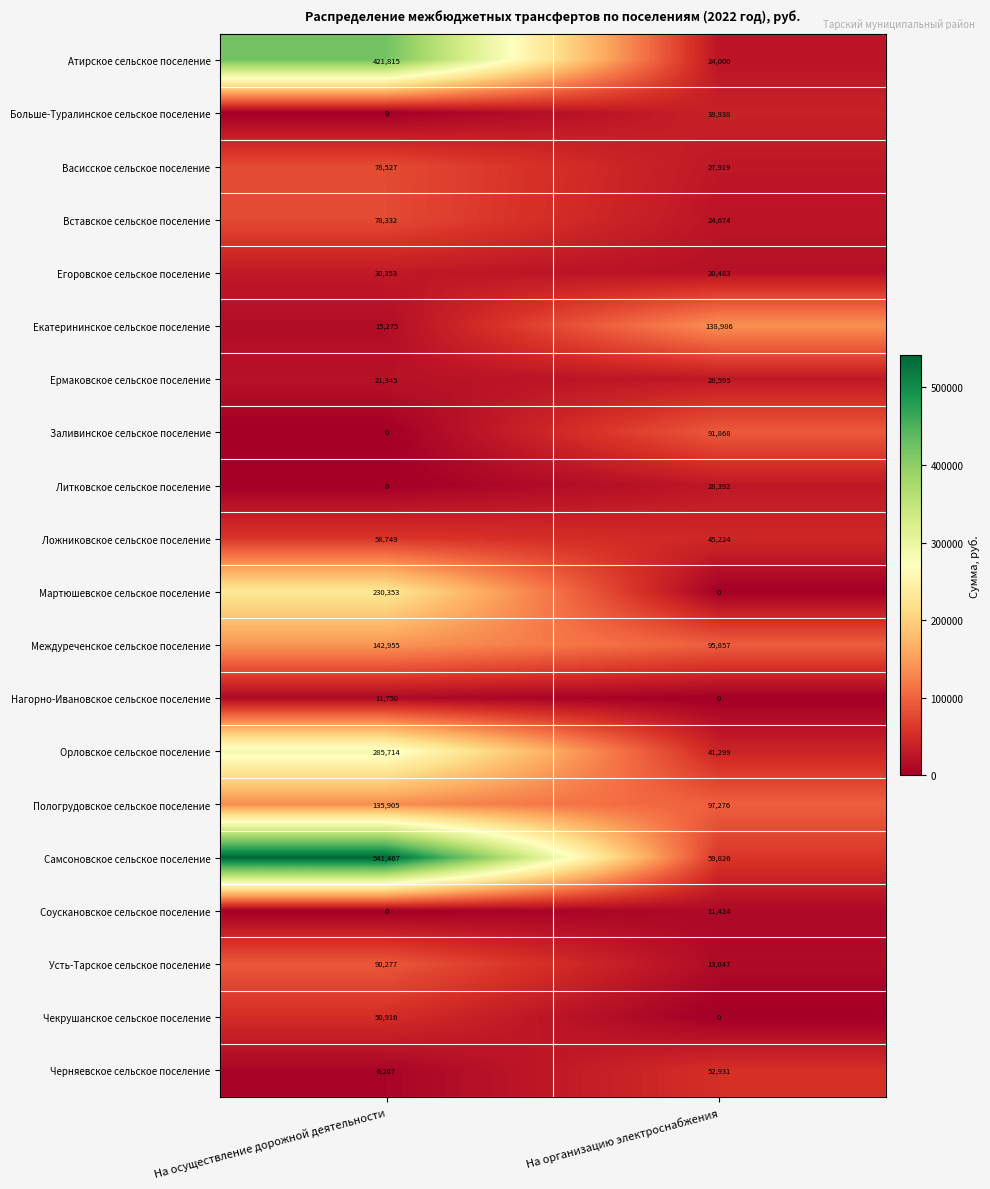

How many positive values does the Чекрушанское сельское поселение series have?

1